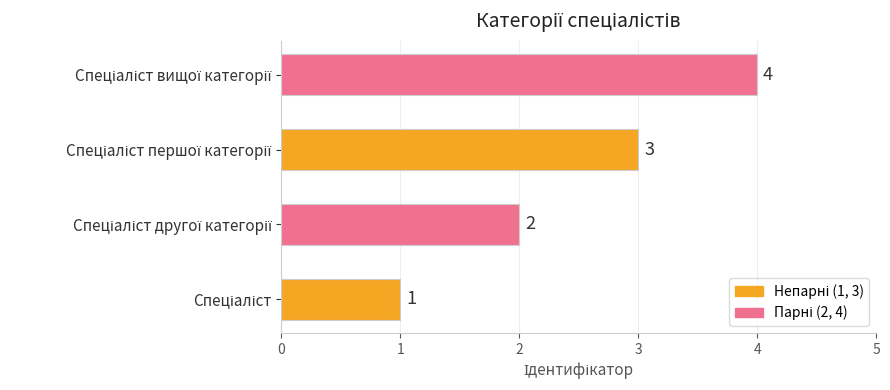

What is the difference between the maximum and minimum values?

3